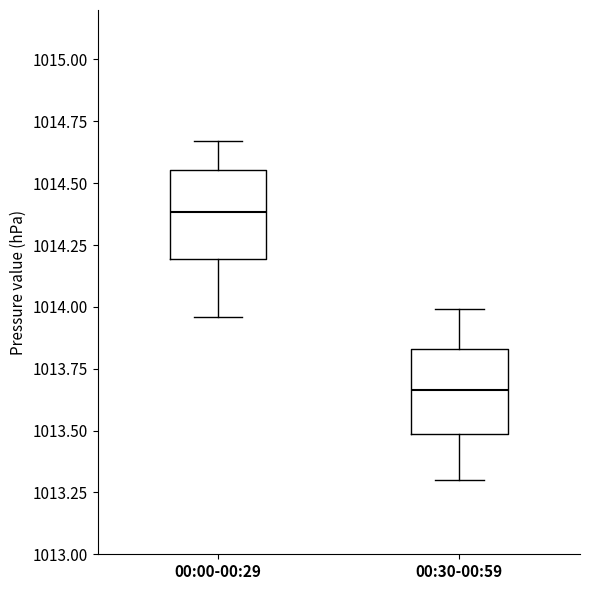

Reading left to right, transcribe this box plot: for each box, give where its median line is, the range the box spans, and where its two whiskers end, as read against the y-axis. The values are not printed on the chart, so give them approximately, as read against the axis.

00:00-00:29: median 1014.40, box 1014.20 to 1014.55, whiskers 1013.95 to 1014.65
00:30-00:59: median 1013.65, box 1013.50 to 1013.85, whiskers 1013.30 to 1014.00